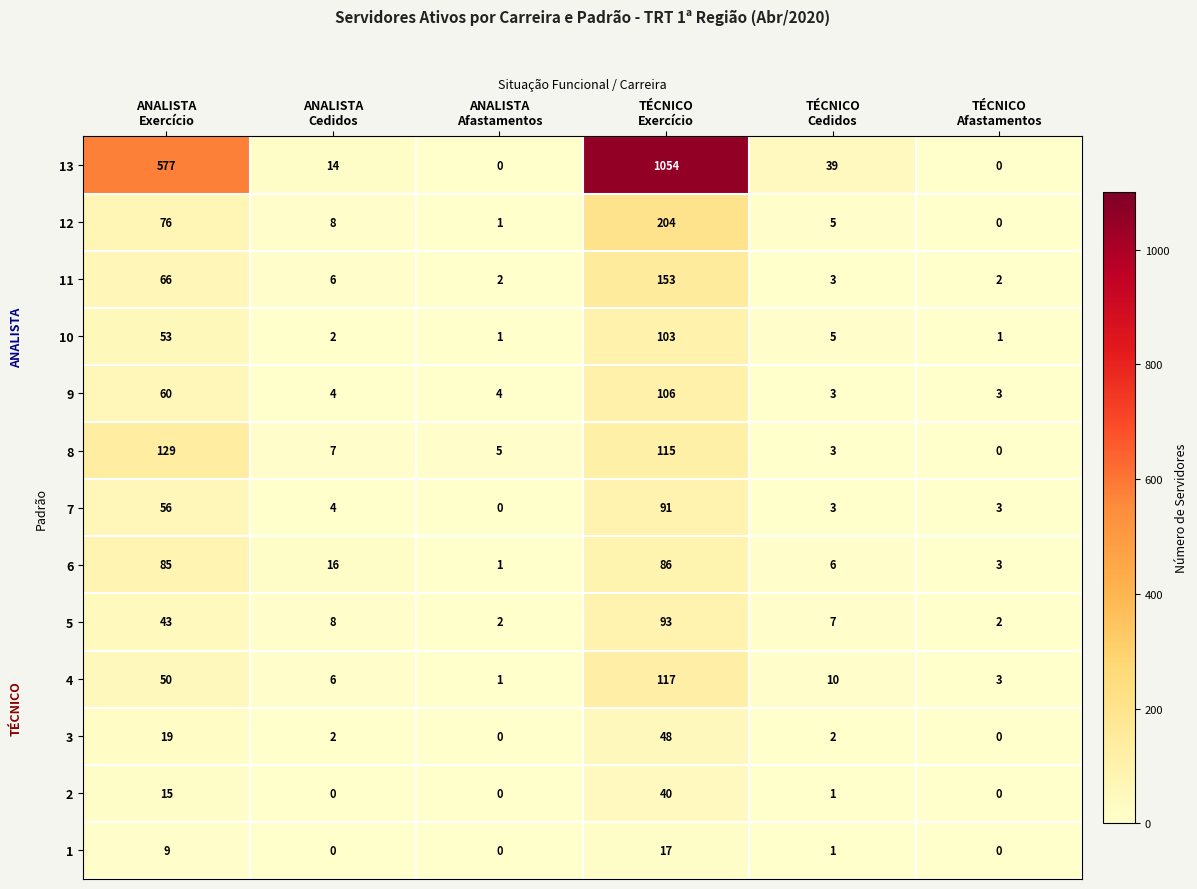

How many series are shown in this chart?

13